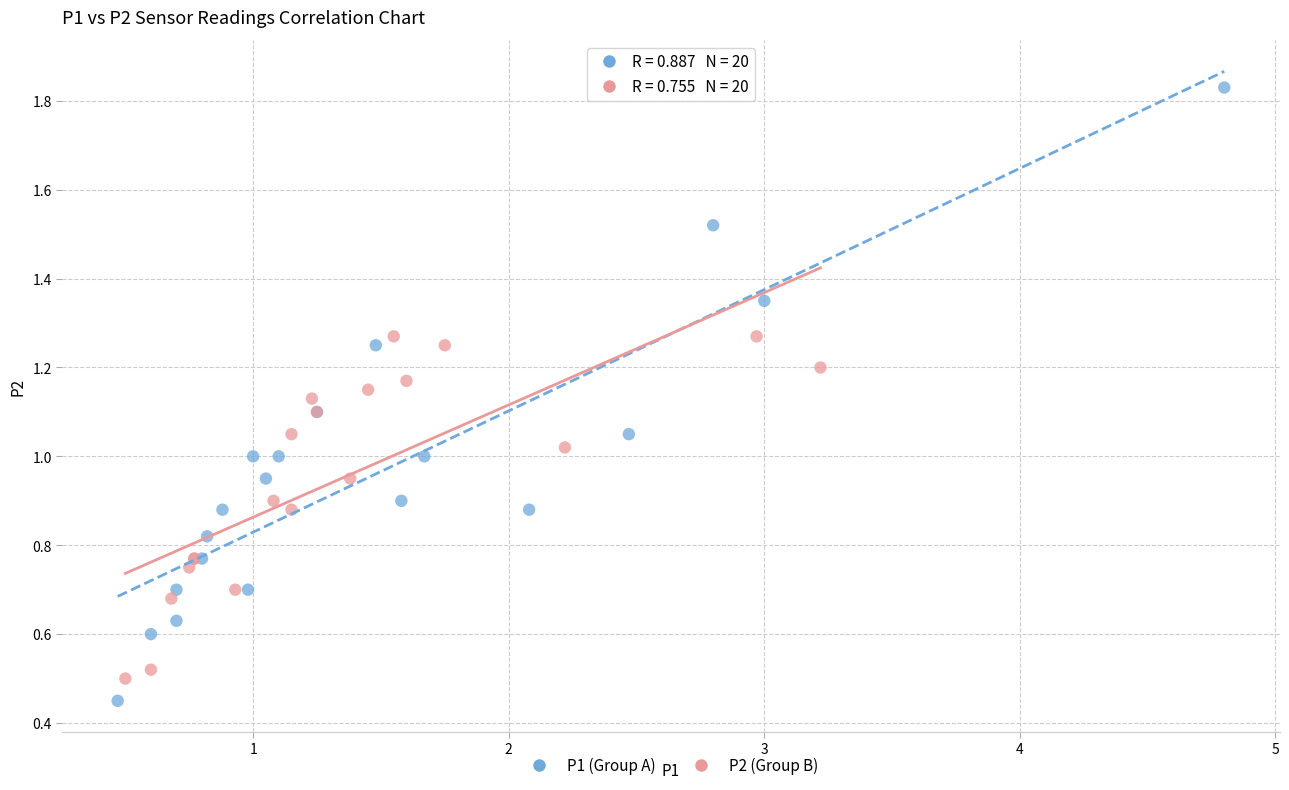

Which series has the widest spread of Y values?

P1 (Group A)